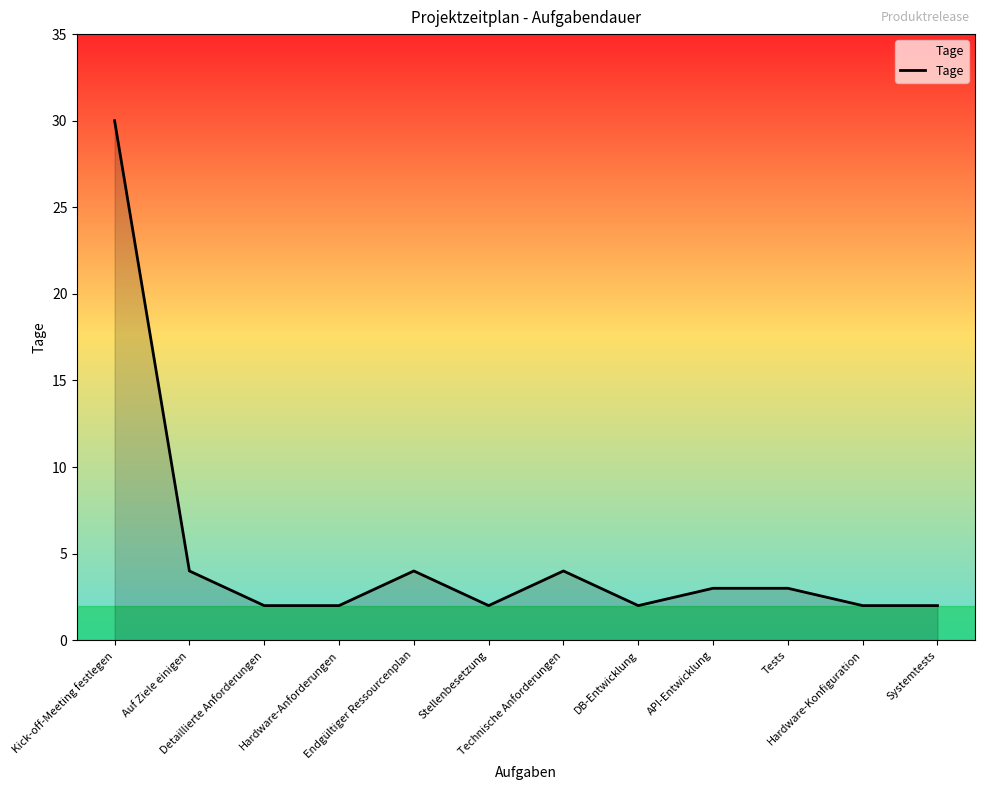

What is the greatest value displayed?

30